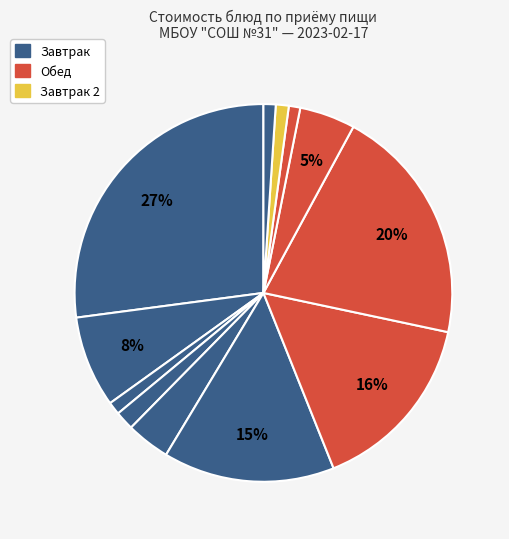

Count the number of slices in the pie.

12